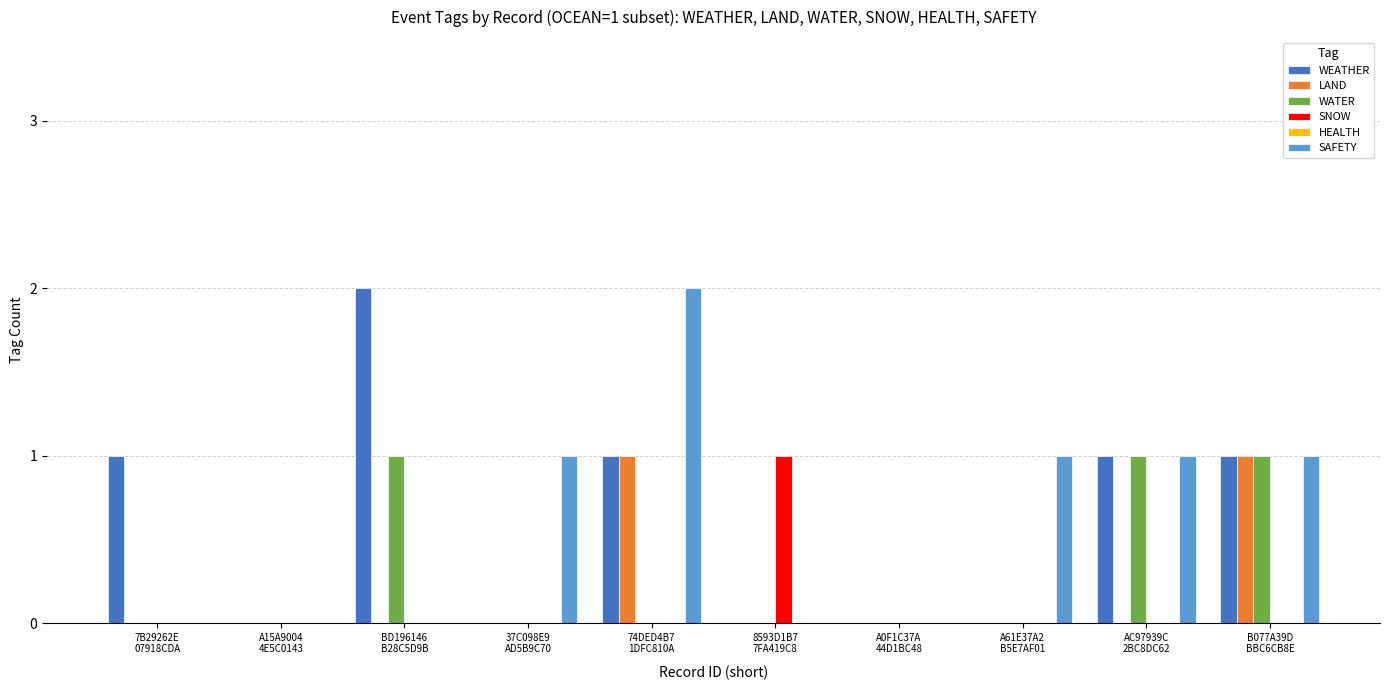

Does the chart contain stacked bars?

No